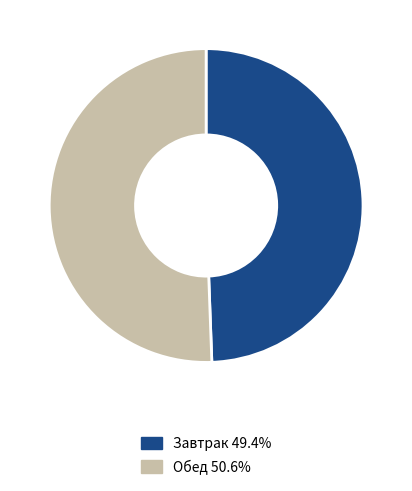

Do Завтрак 49.4% and Обед 50.6% together represent more than half of the pie?

Yes